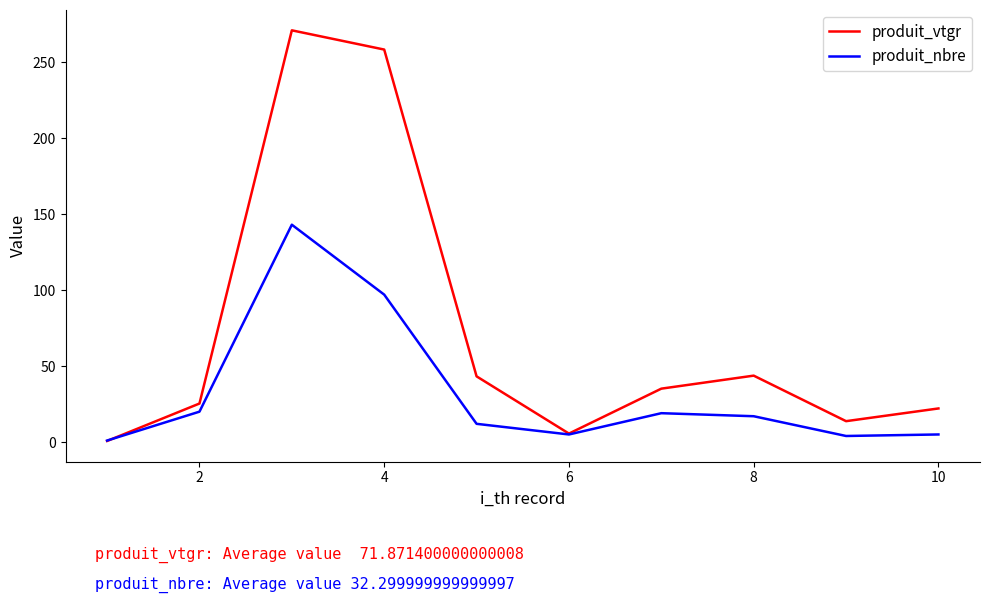

How many values in the produit_vtgr series are below 35?

5